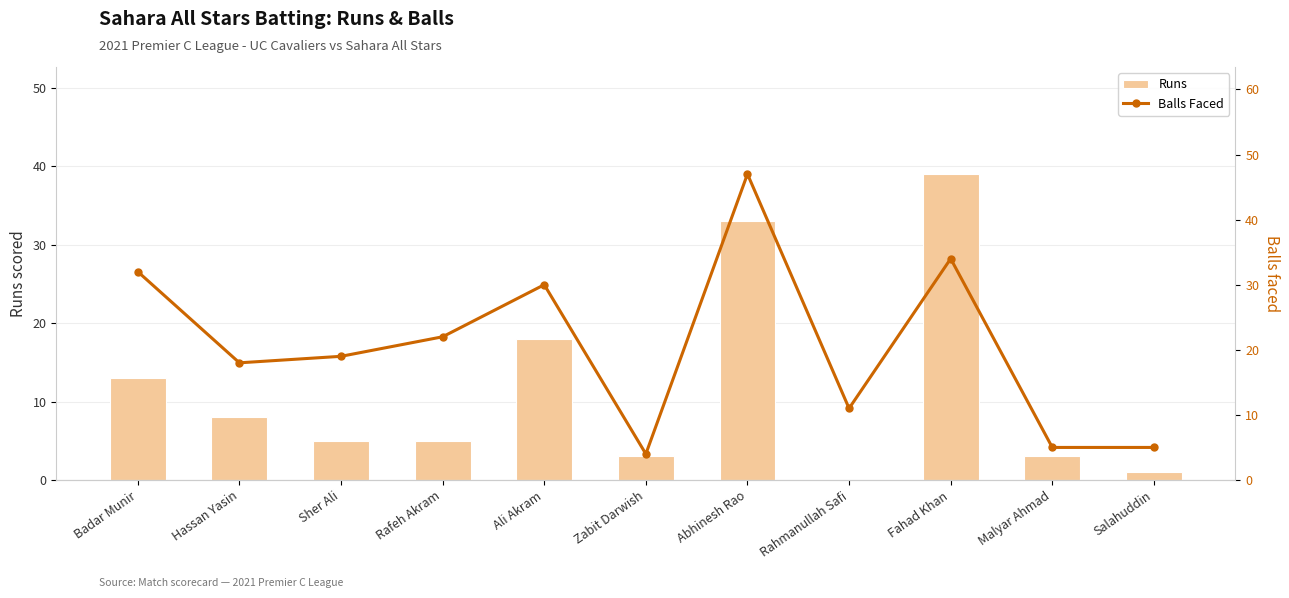

At which category does the chart reach its peak across all series?

Abhinesh Rao